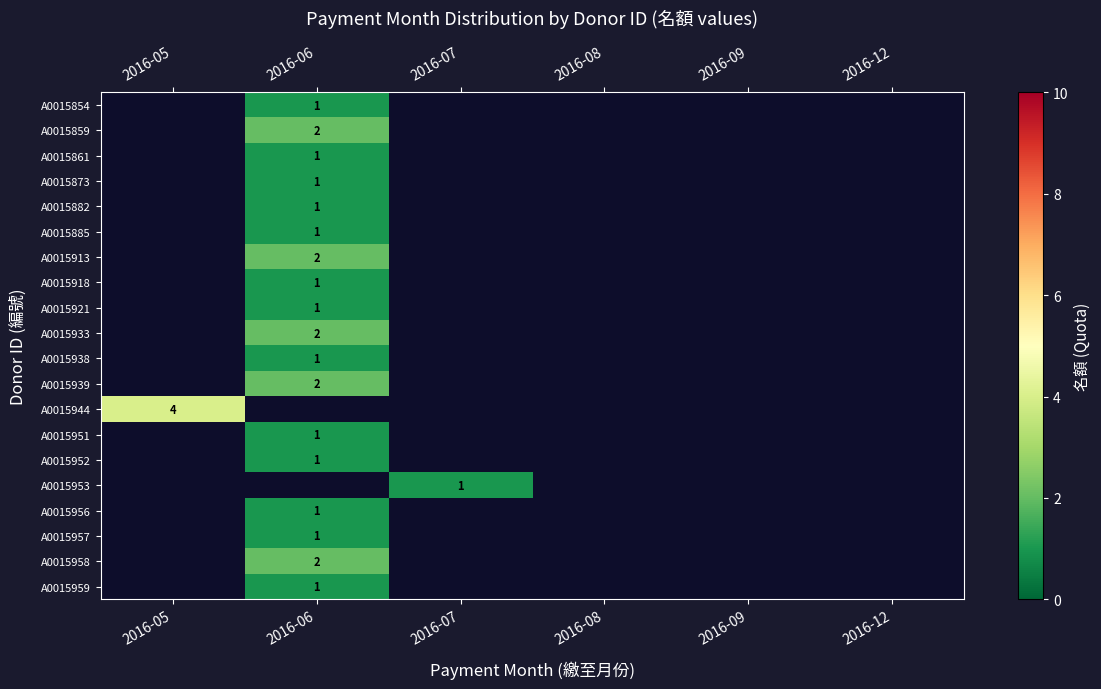

How many distinct data groups are displayed?

20